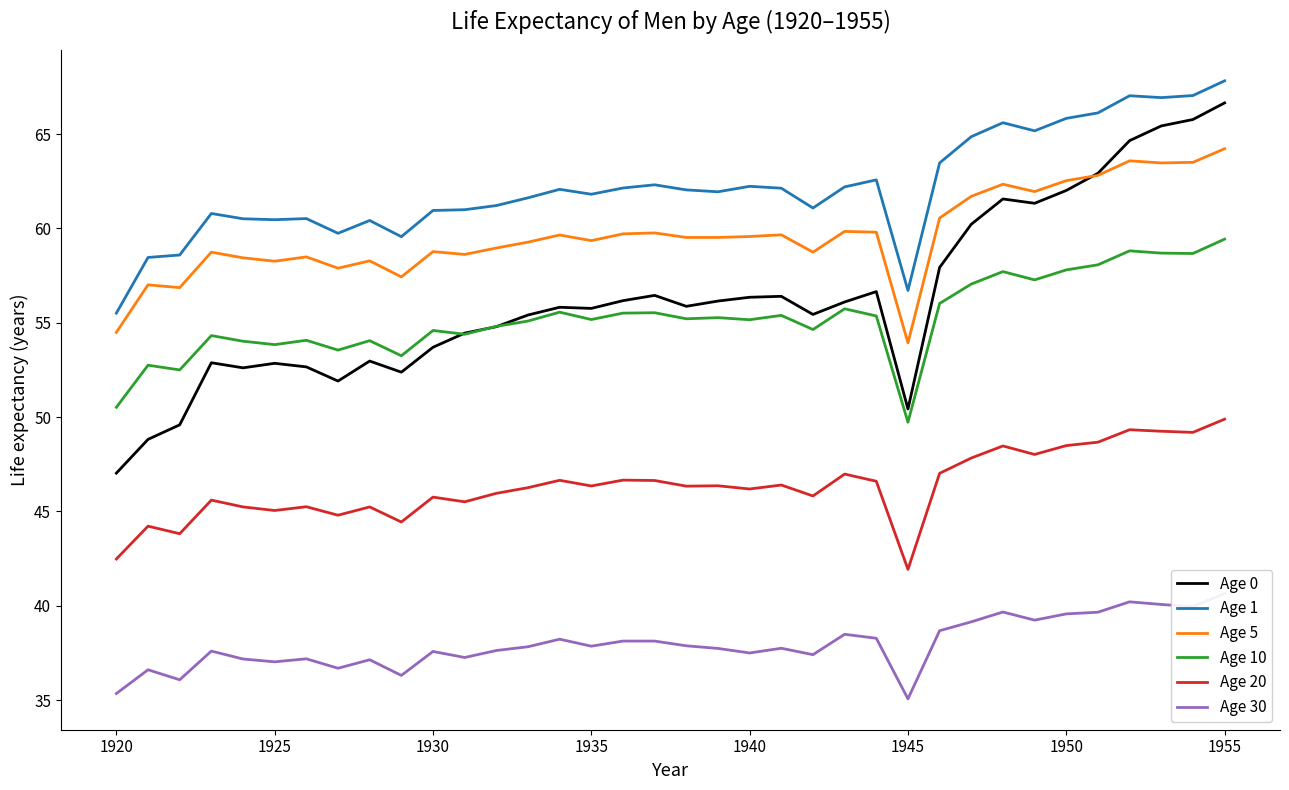

What is the maximum value for Age 10?

59.4